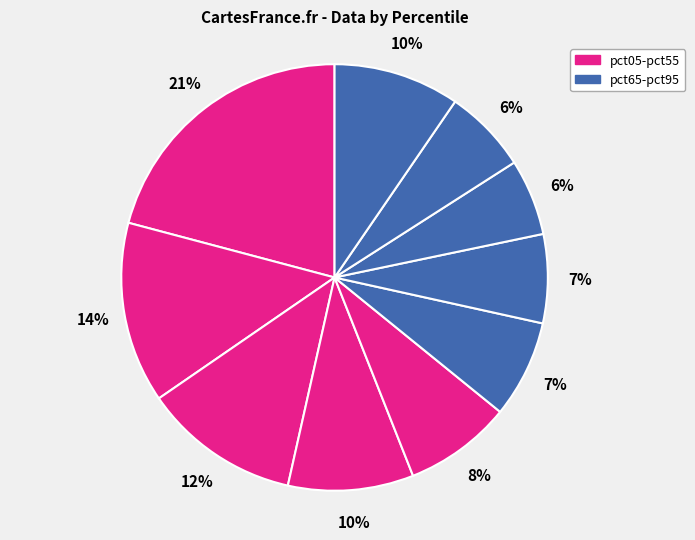

How many segments does this pie chart have?

10